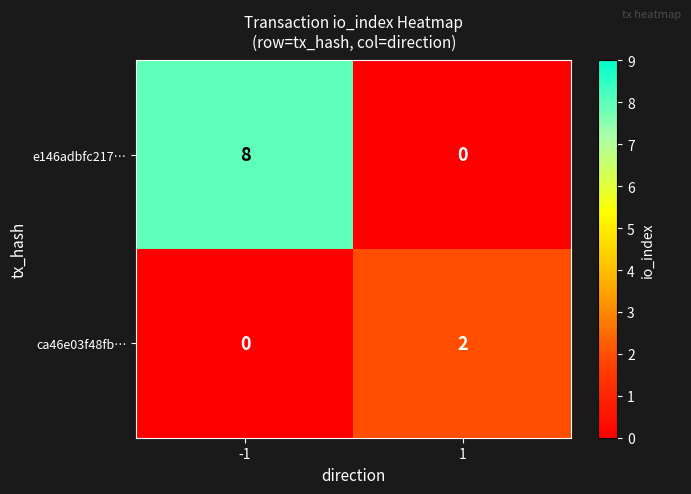

What is the greatest value displayed?

8